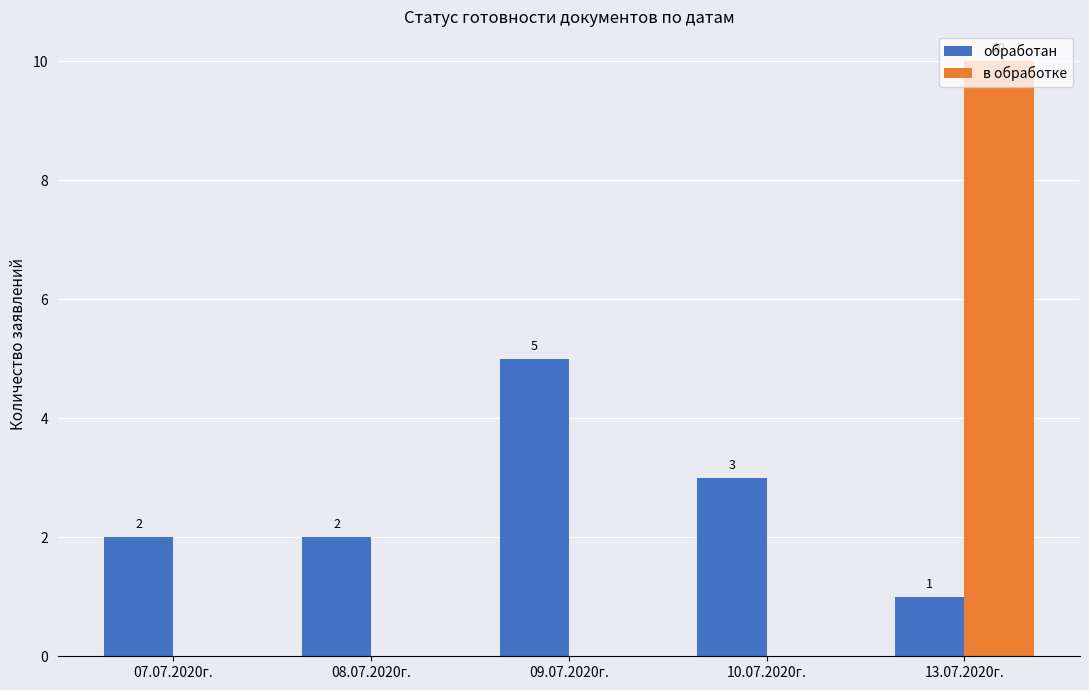

Which series has the largest range (max minus min)?

в обработке